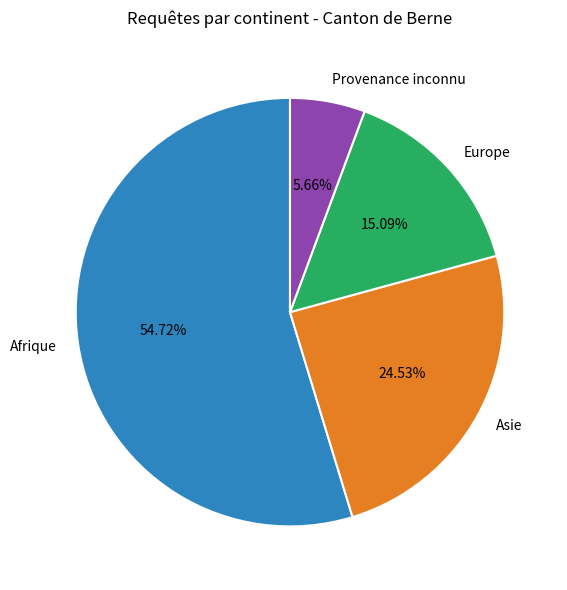

How many segments does this pie chart have?

4